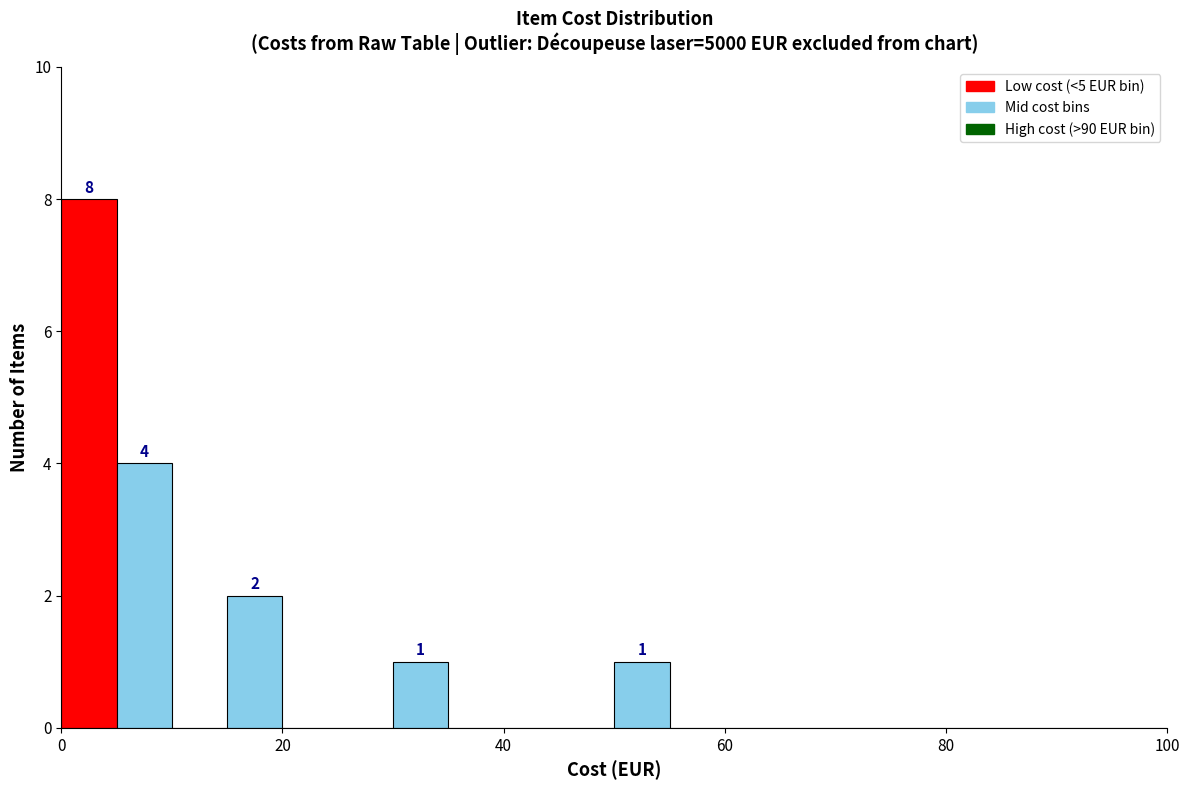

Read against the x-axis, roughly where is the centre of the tallest bar?

2